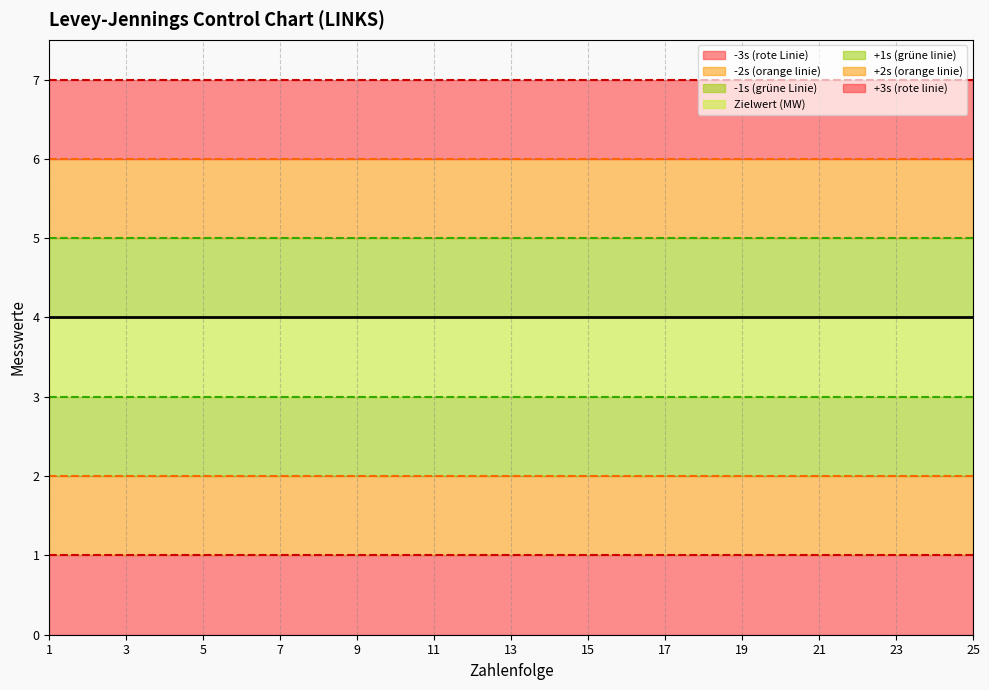

What is the minimum value for +2s (orange linie)?

6